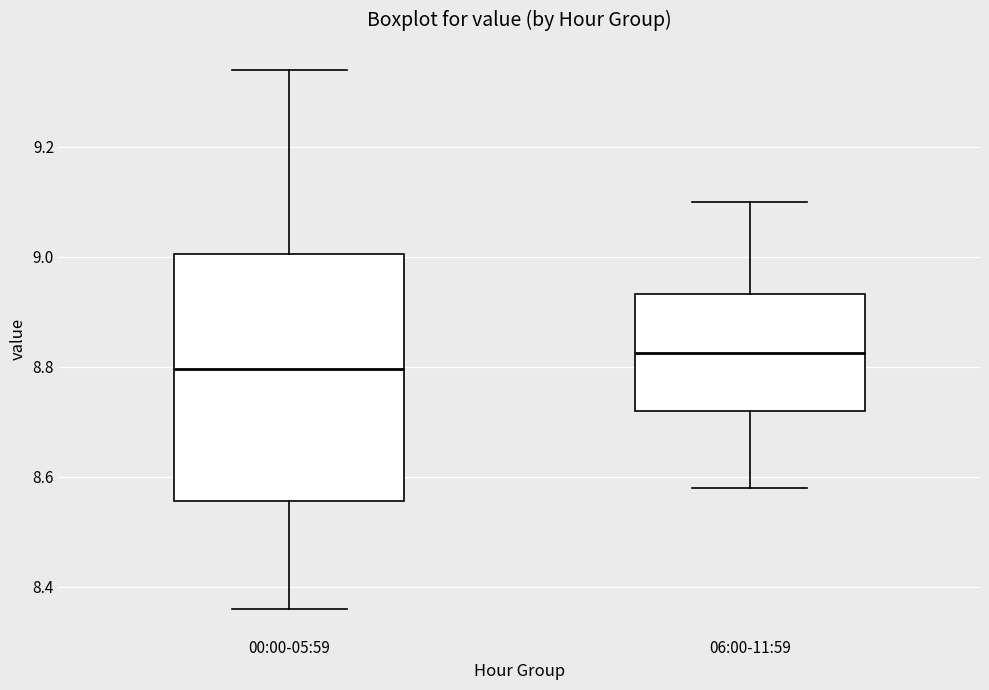

Reading left to right, read every box against the y-axis: the position of its median line, the range the box covers, and the ends of its whiskers. The values are not printed on the chart, so give them approximately, as read against the axis.

00:00-05:59: median 8.80, box 8.56 to 9.00, whiskers 8.36 to 9.34
06:00-11:59: median 8.82, box 8.72 to 8.94, whiskers 8.58 to 9.10